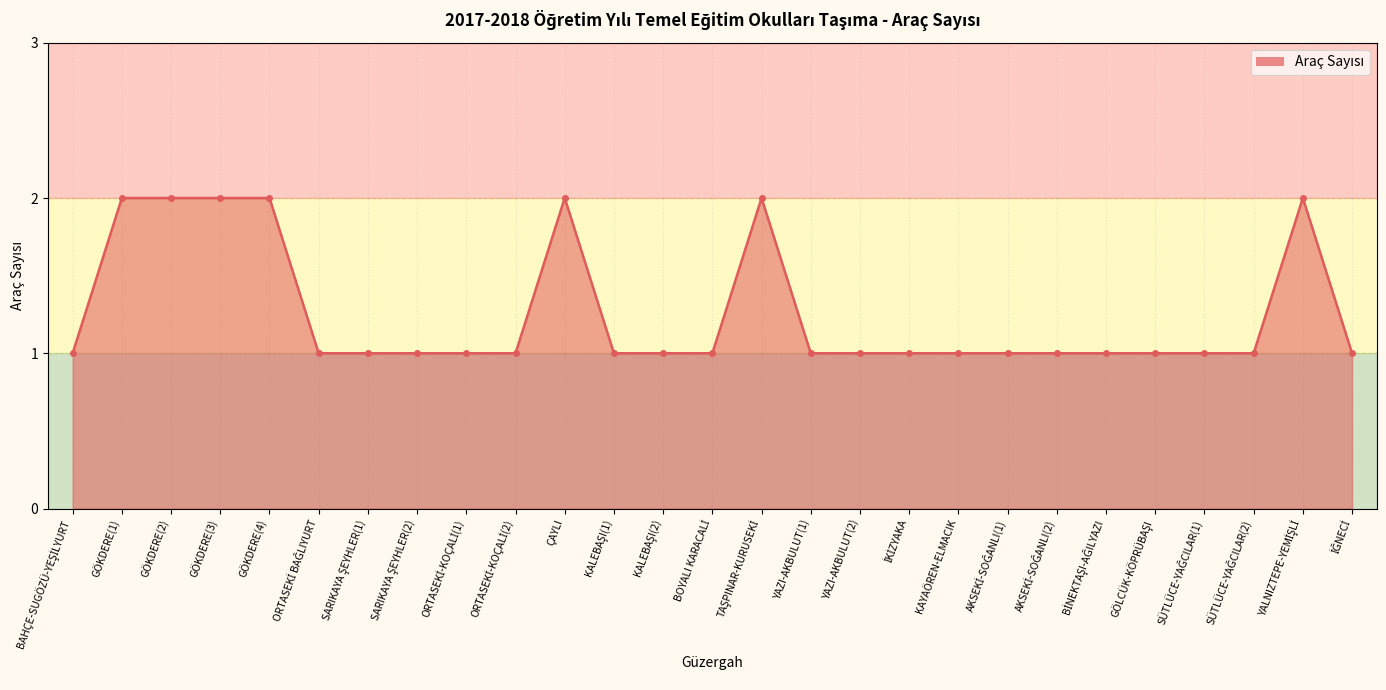

True or false: there are more than 1 points higher than both neighbors.

True